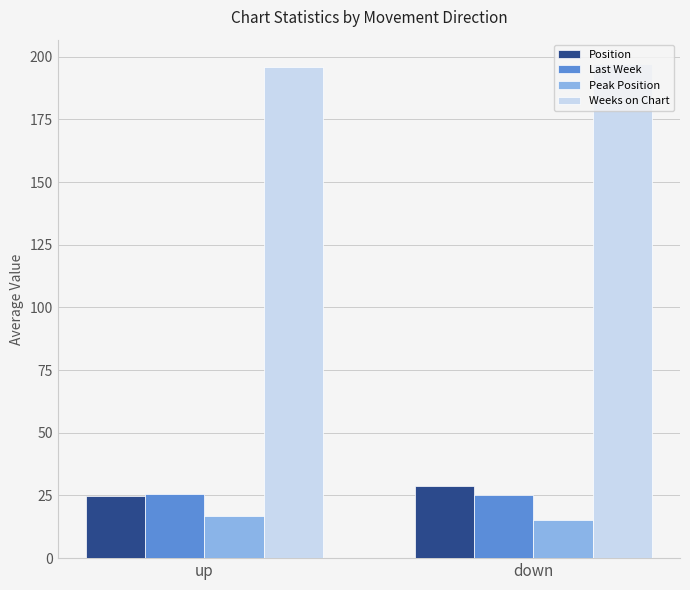

What is the total value across all series at down?

266.4